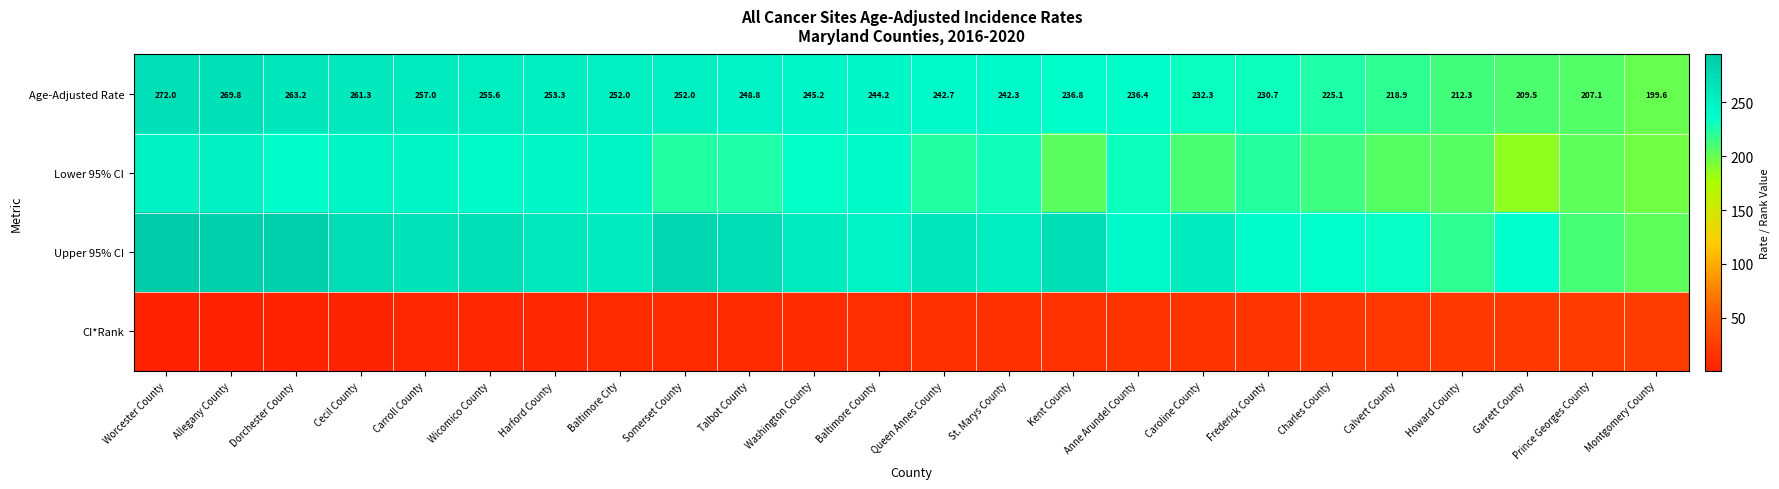

Is it true that Age-Adjusted Rate equals 378.6 at Frederick County?

False